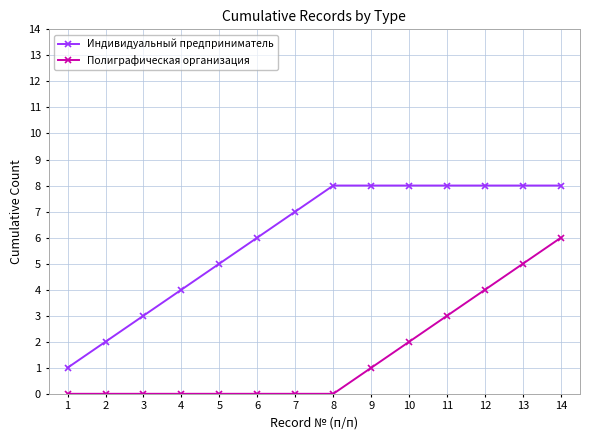

What is the maximum value for Полиграфическая организация?

6